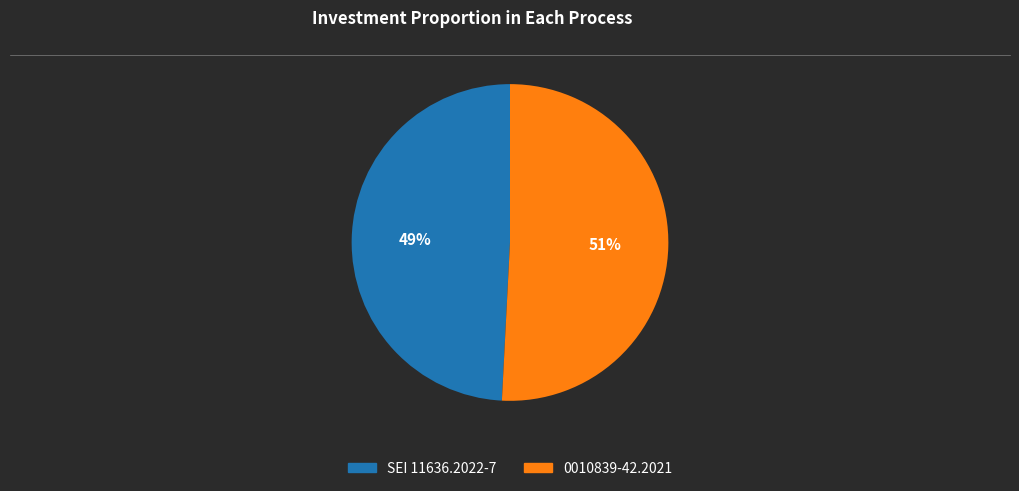

Combined, do 0010839-42.2021 and SEI 11636.2022-7 account for over 50%?

Yes